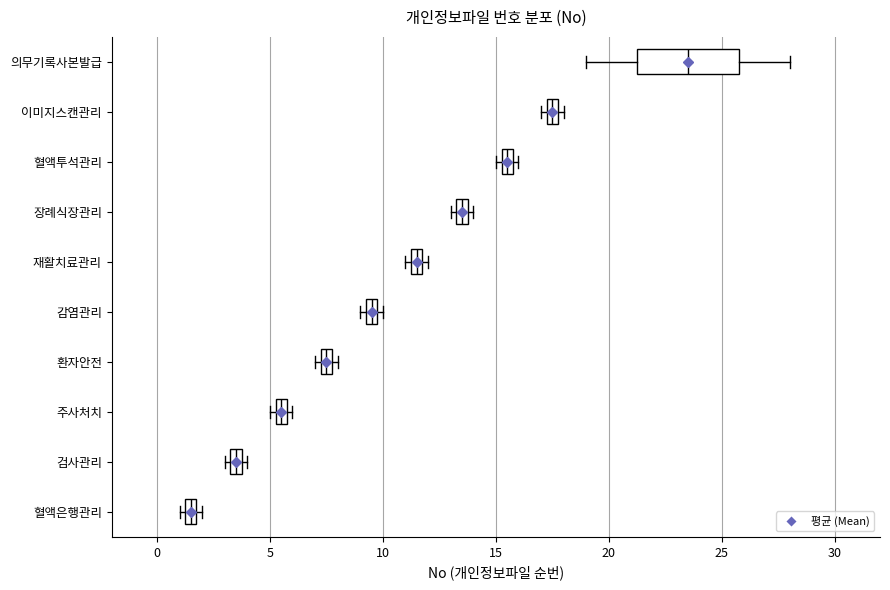

Comparing the boxes themselves (not the whiskers), which one is the widest?

의무기록사본발급